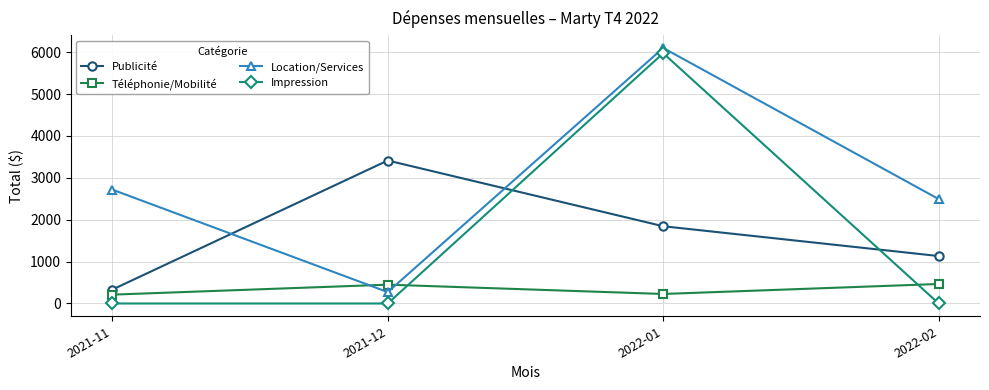

What is the spread (max minus min) of values at 2021-11?

2719.7